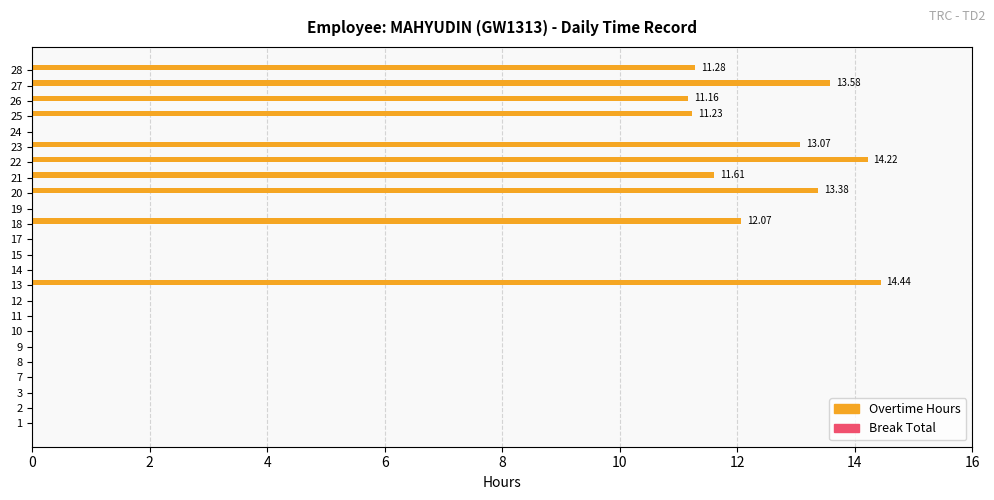

What is the sum of the values at 9 and 28?

11.3